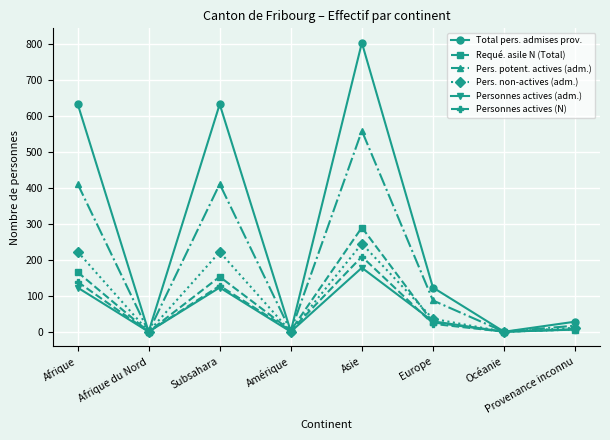

What is the label of the 8th point from the right?

Afrique